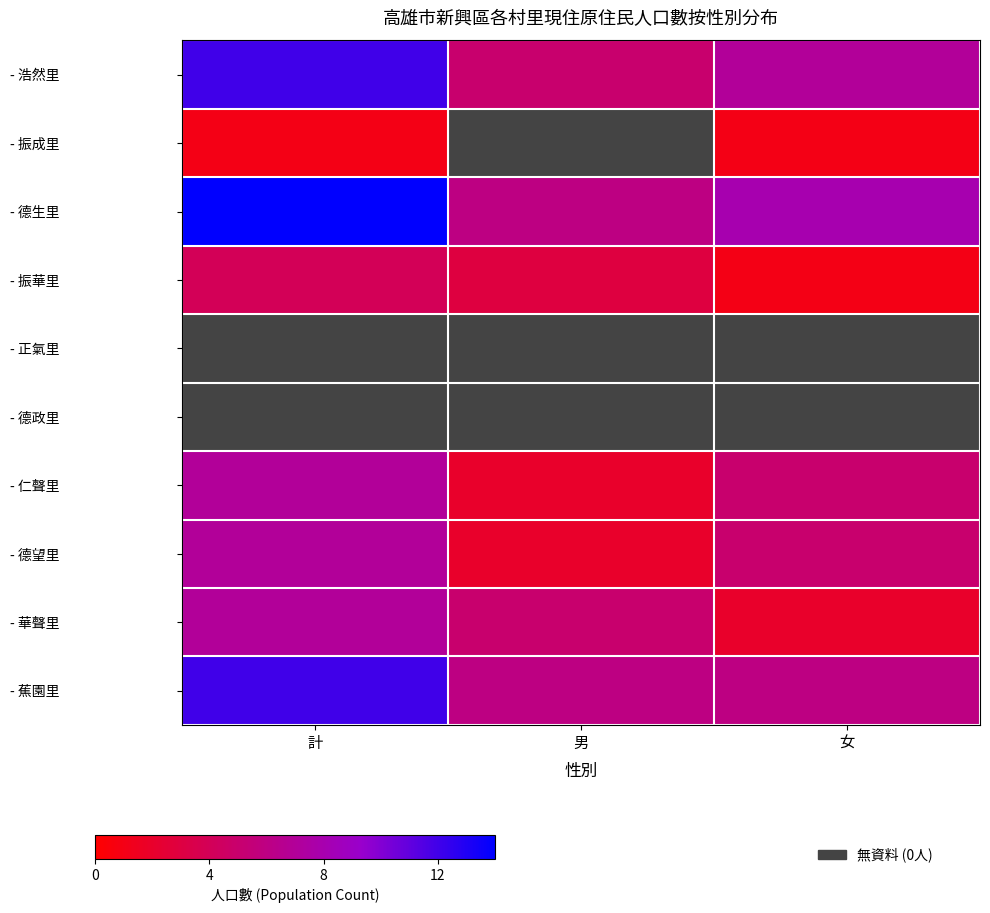

Is the value of - 德望里 at 男 greater than the value of - 德生里 at 女?

No